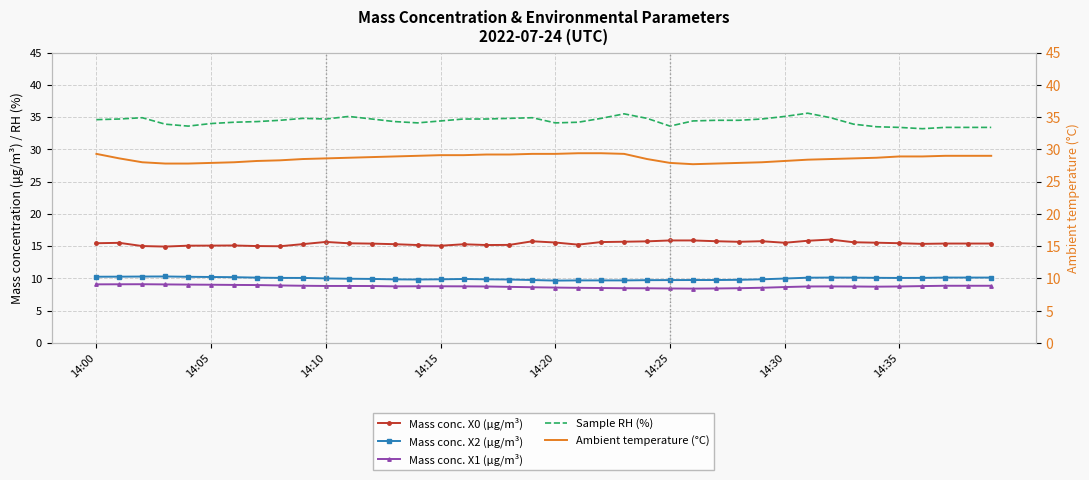

True or false: Mass conc. X0 (μg/m³) has a value of 10.7 at 22.

False